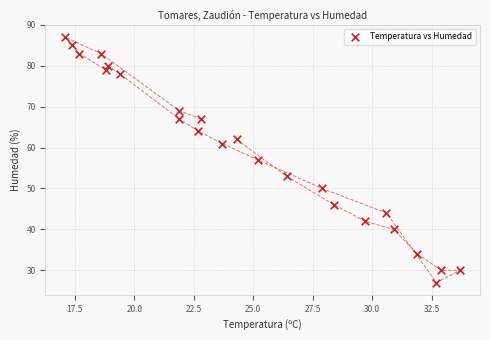

What is the range of Y values (max minus min)?

60